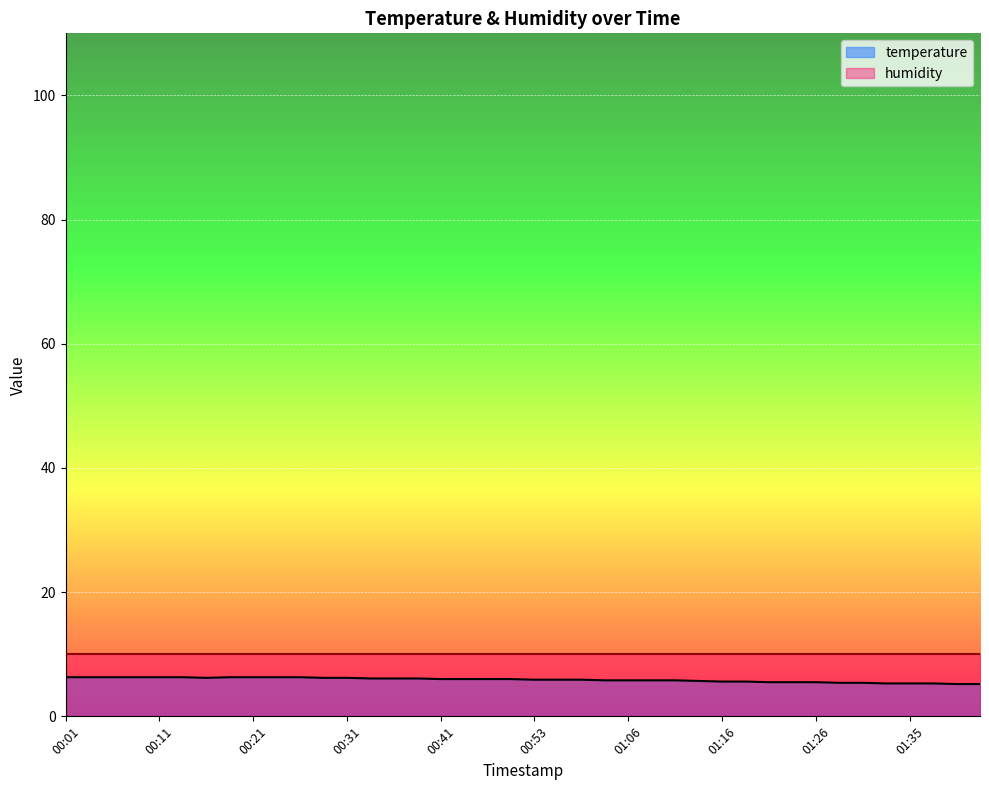

What is the approximate value at 00:48?

6.0